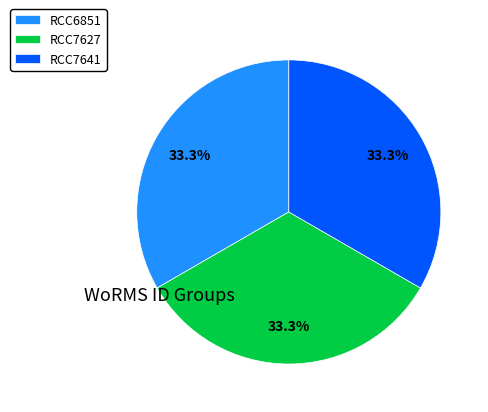

What percentage is the RCC7627 slice, to the nearest percent?

33%